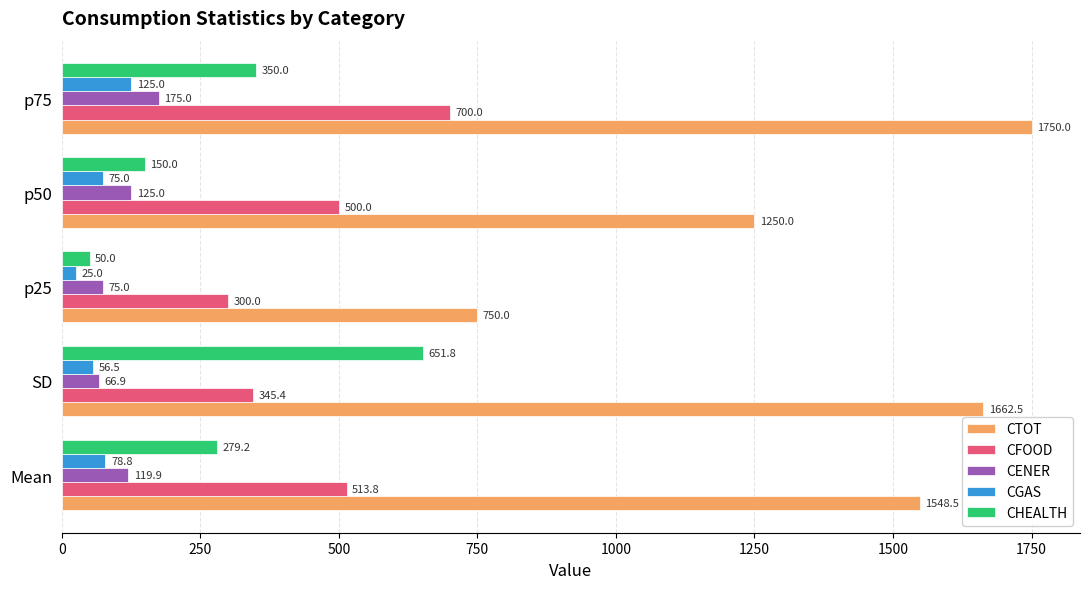

What are all the series names shown in the legend?

CTOT, CFOOD, CENER, CGAS, CHEALTH